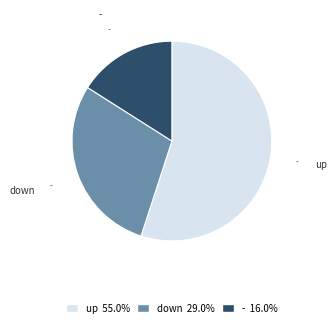

Which has a higher value, down or -?

down